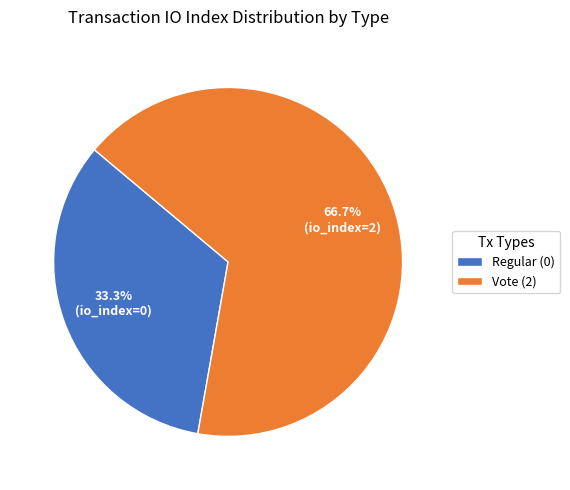

What is the smallest slice in the pie chart?

Regular (0)